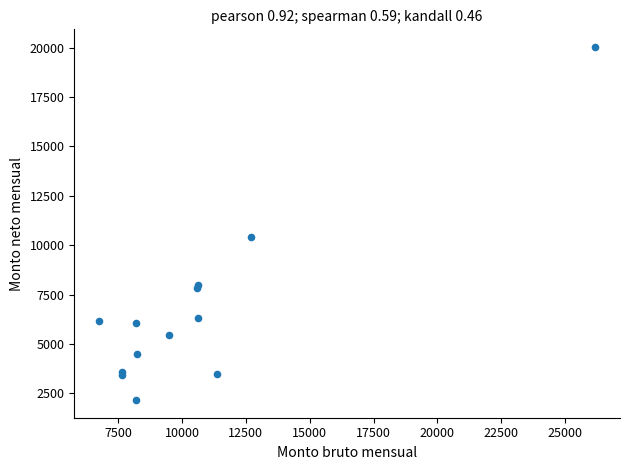

What Y value in the scatter plot is closest to 11095?

10419.3